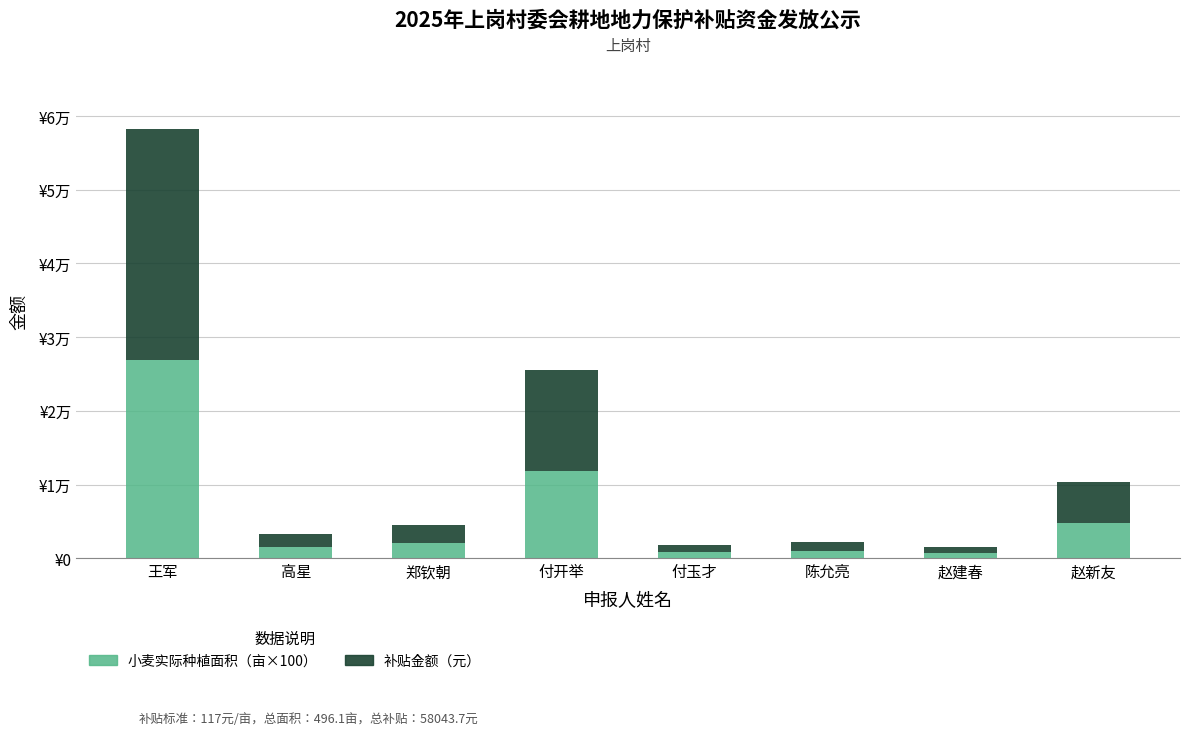

At 高星, list the series in order from smallest to largest.

小麦实际种植面积（亩×100）, 补贴金额（元）